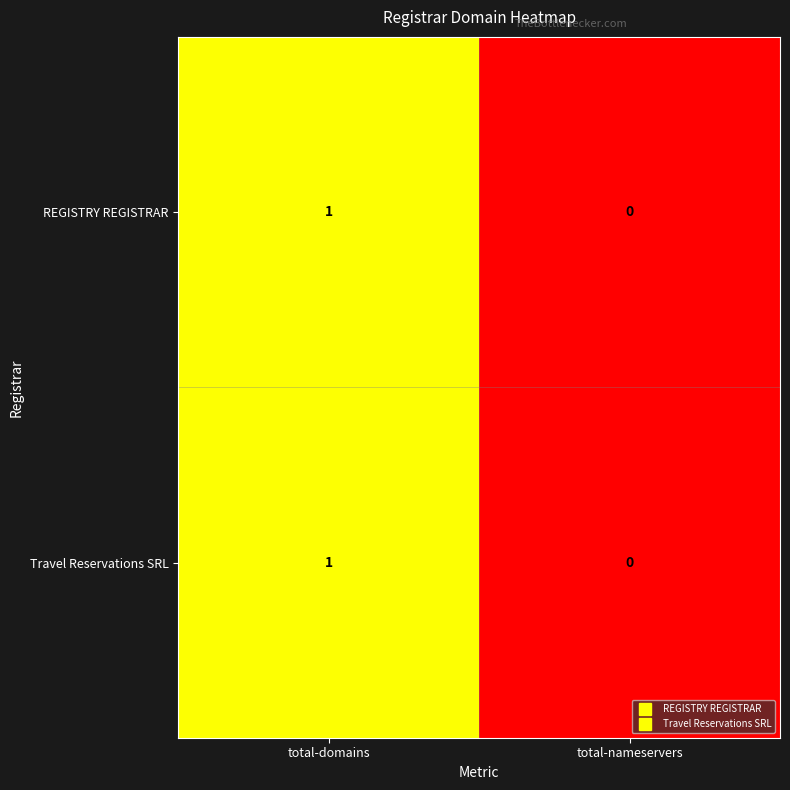

How many series are shown in this chart?

2